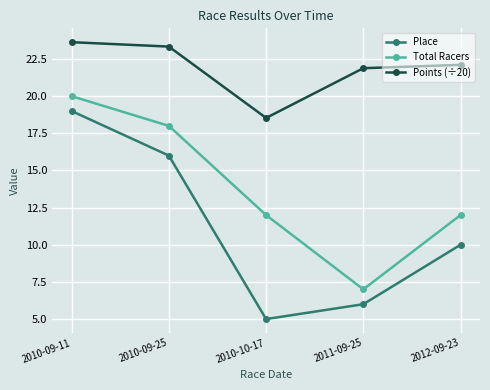

What is the total value across all series at 2010-10-17?

35.5